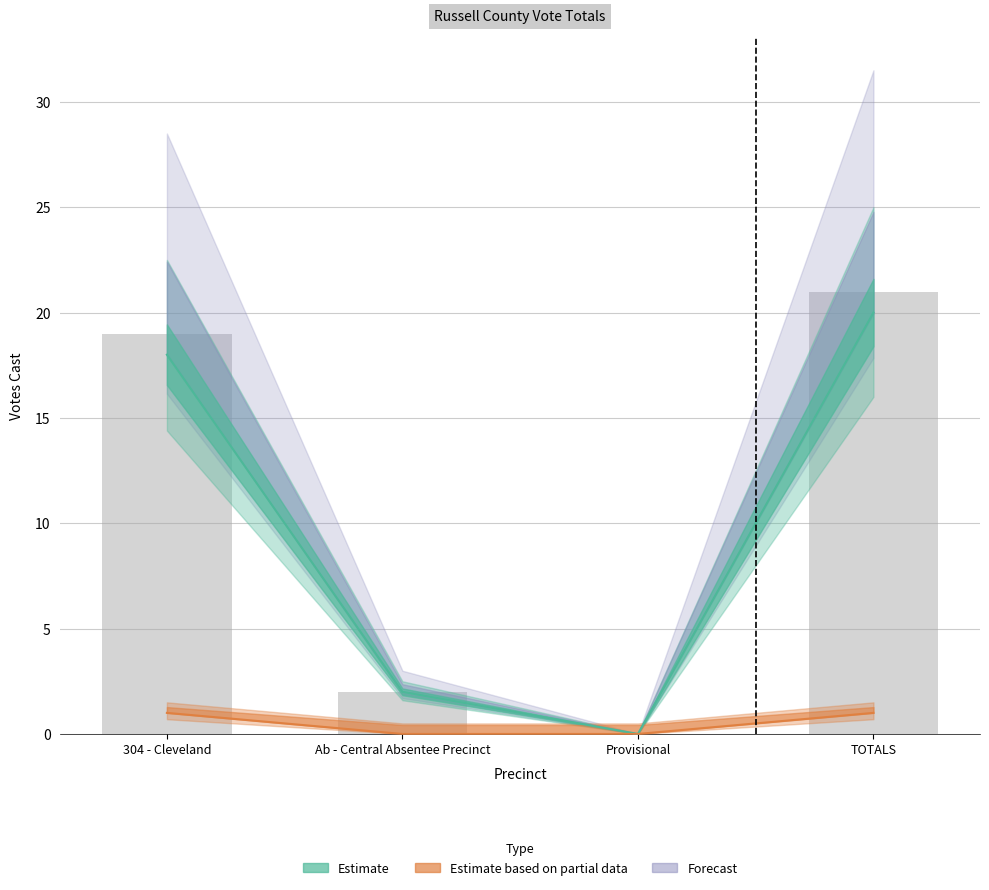

What is the difference between the second highest and second lowest values?

17